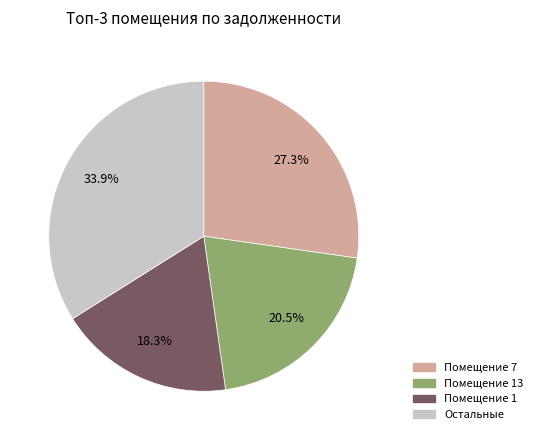

Does any single category account for the majority?

No